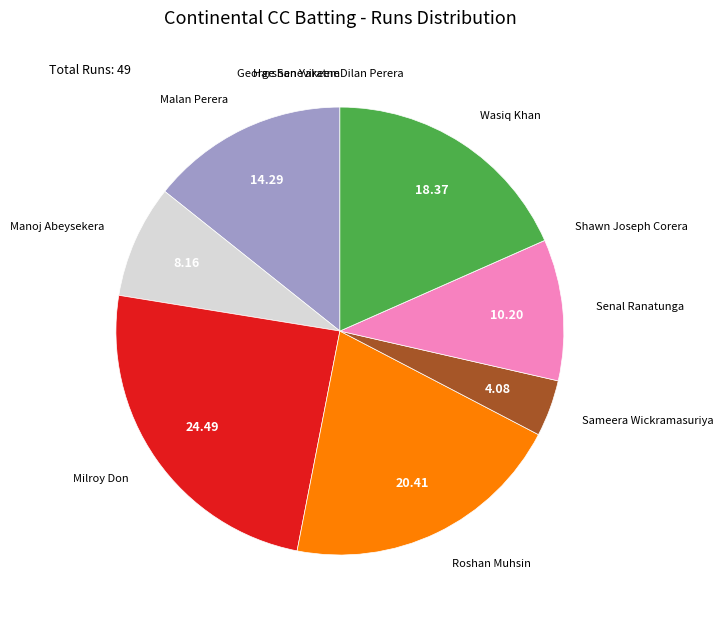

Is there a majority slice in this chart?

No